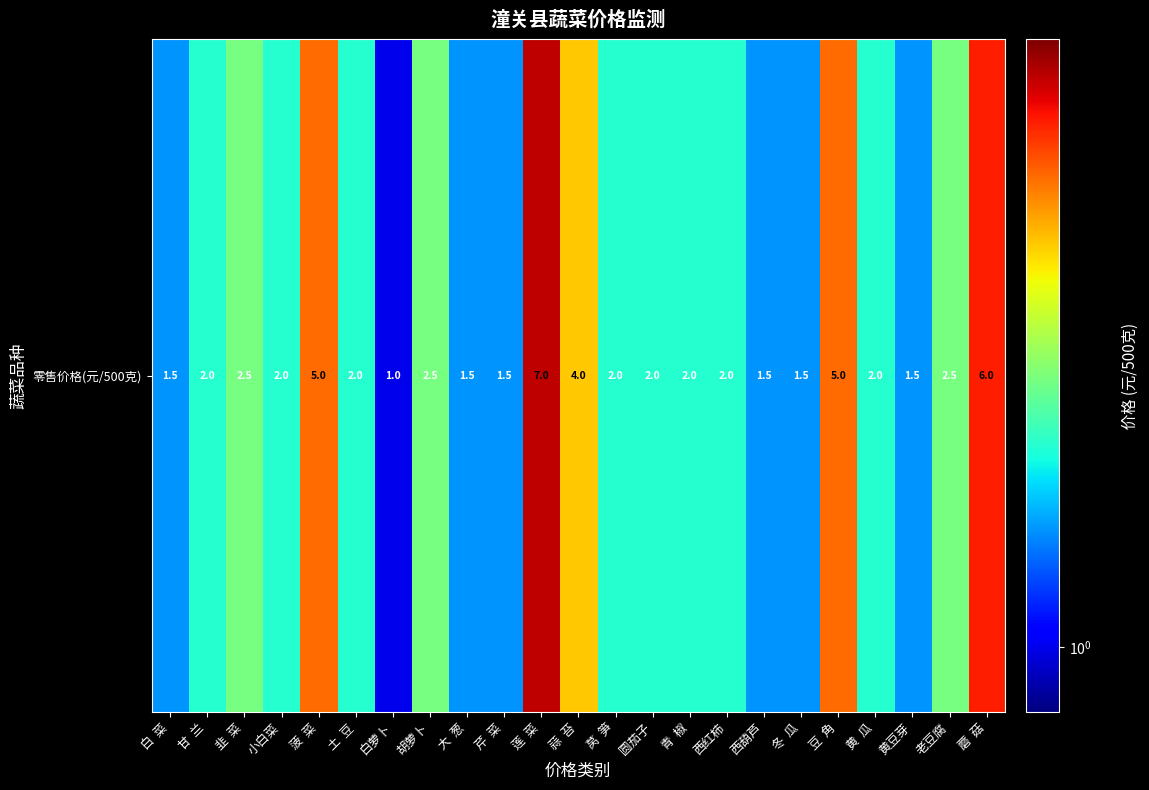

How many distinct data groups are displayed?

1